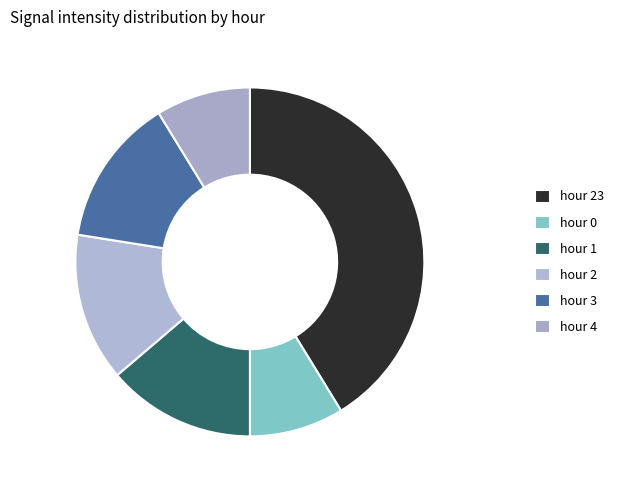

Which has a higher value, hour 23 or hour 0?

hour 23